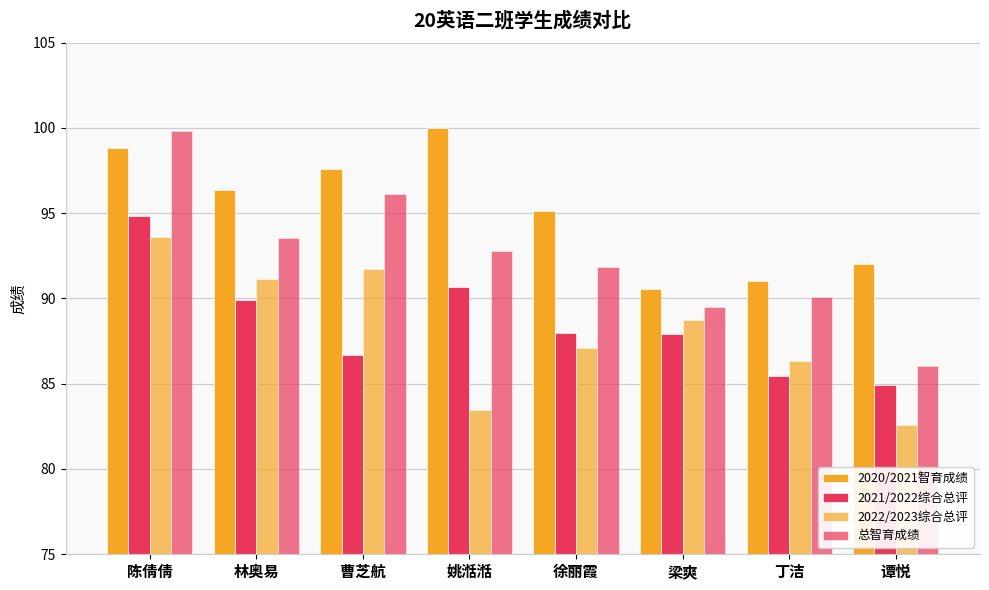

Which series has the largest total across all categories?

2020/2021智育成绩